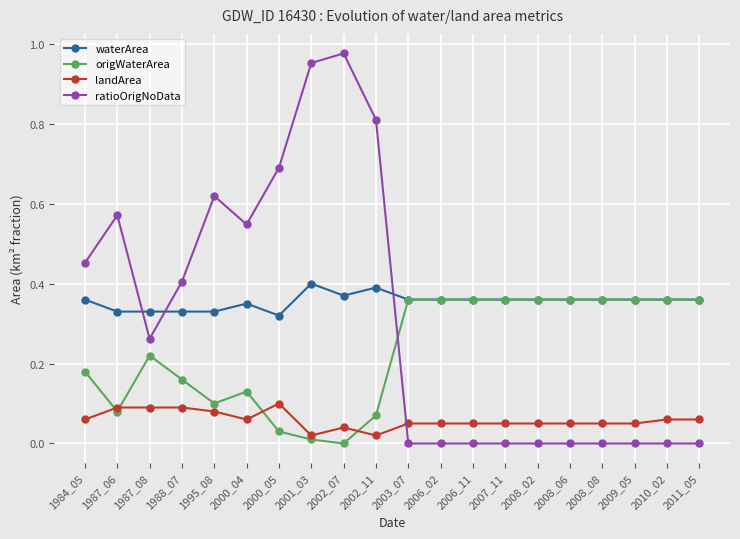

The landArea series shows 0.1 at 2003_07. True or false?

True